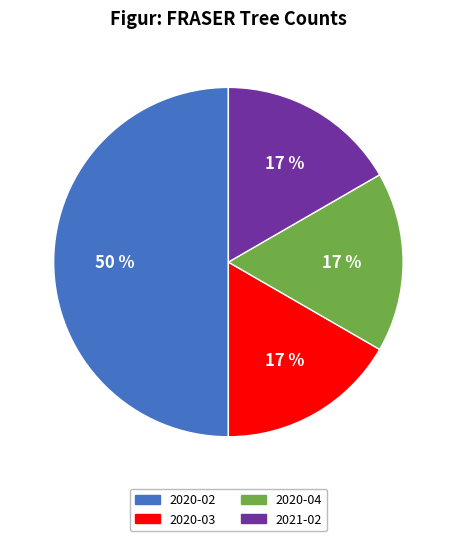

To the nearest percent, what portion does 2020-03 represent?

17%